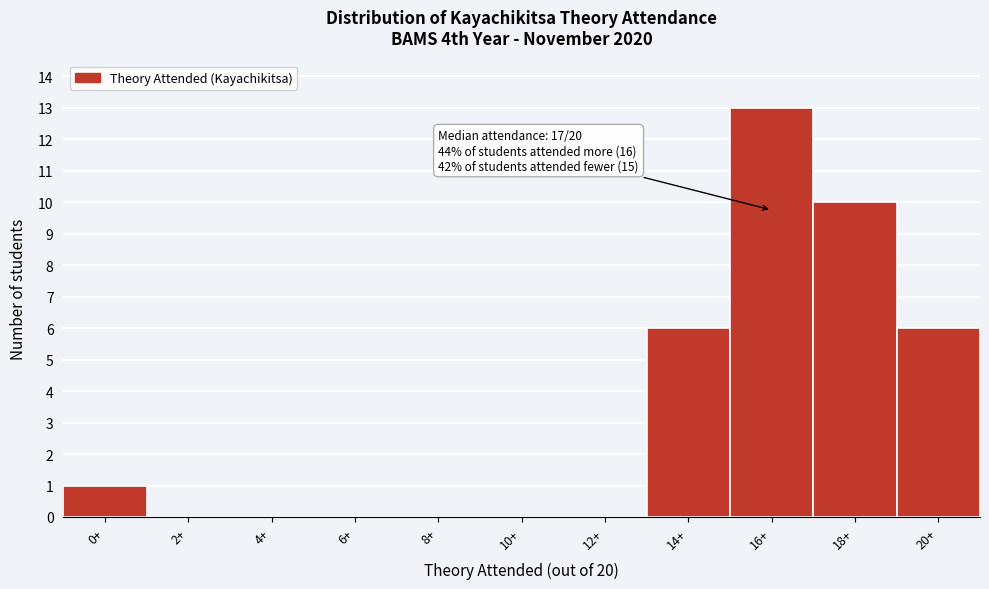

Reading right to left, list all the values displayed in this chart.

20+=6	18+=10	16+=13	14+=6	12+=0	10+=0	8+=0	6+=0	4+=0	2+=0	0+=1